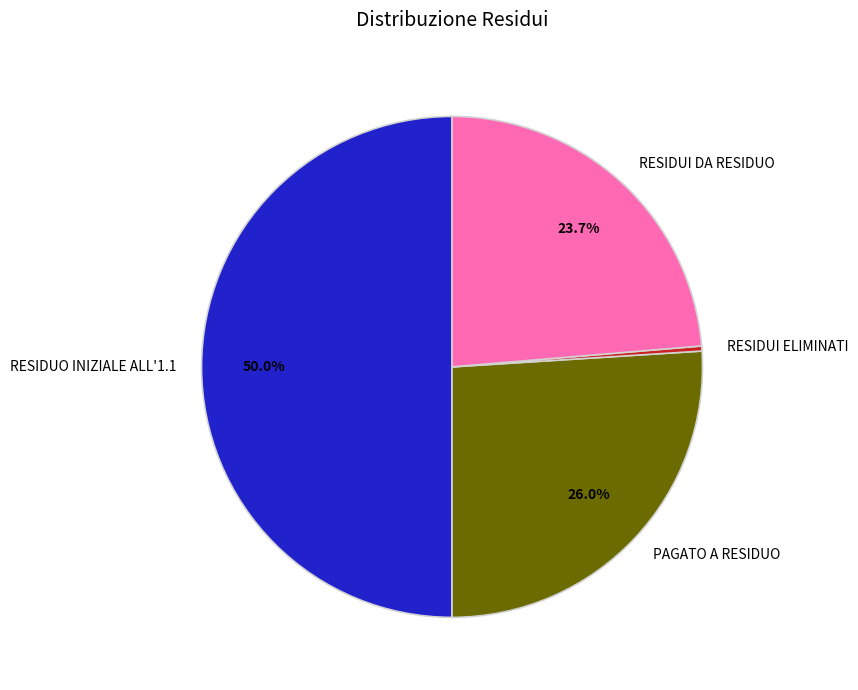

Do RESIDUO INIZIALE ALL'1.1 and PAGATO A RESIDUO together represent more than half of the pie?

Yes